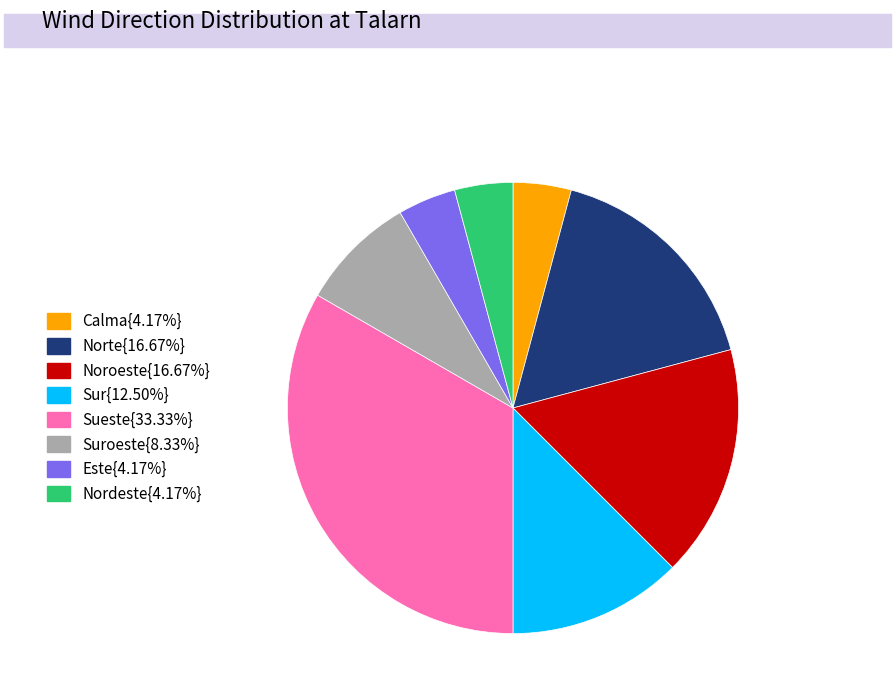

Is there a majority slice in this chart?

No